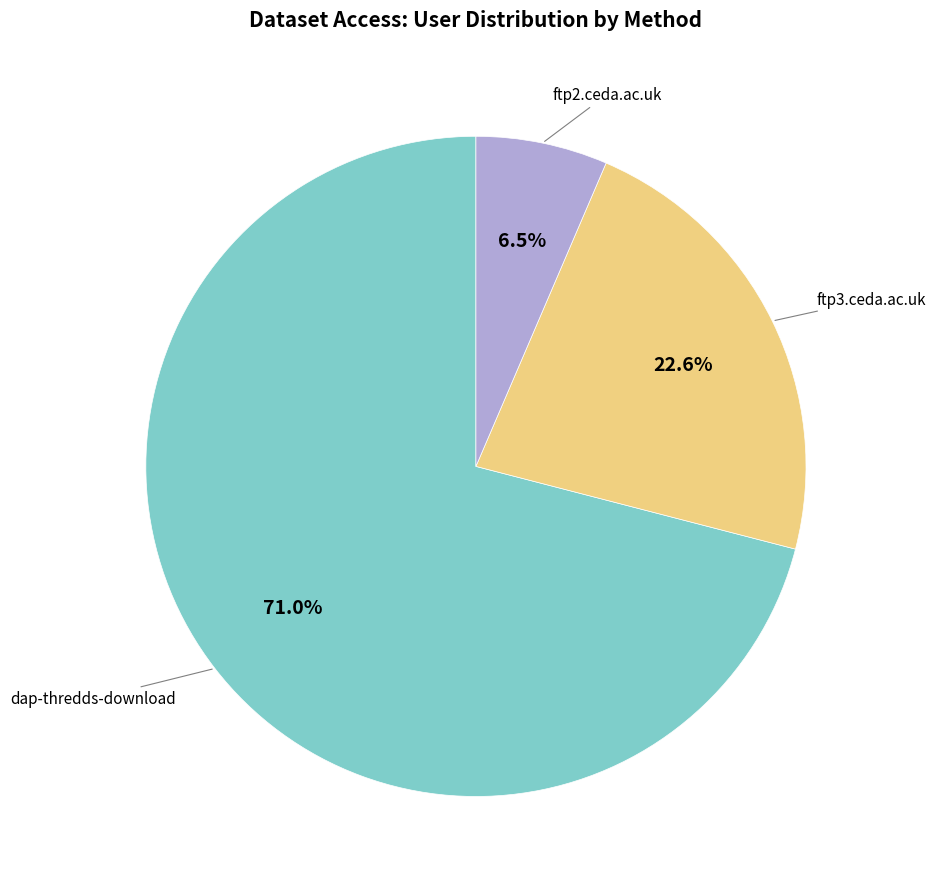

Does any single category account for the majority?

Yes